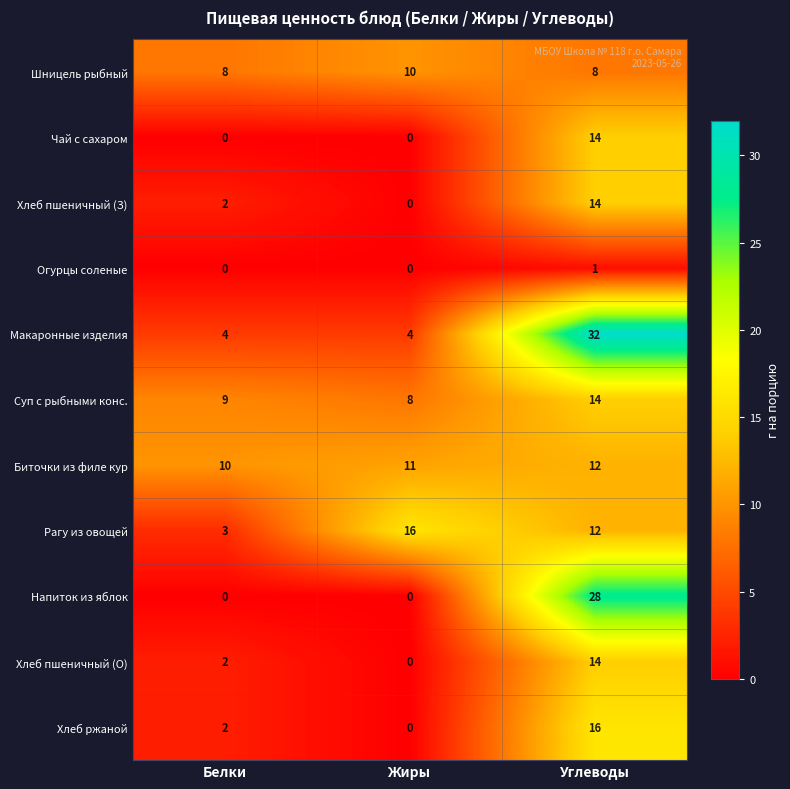

What is the sum of all Хлеб пшеничный (З) values?

16